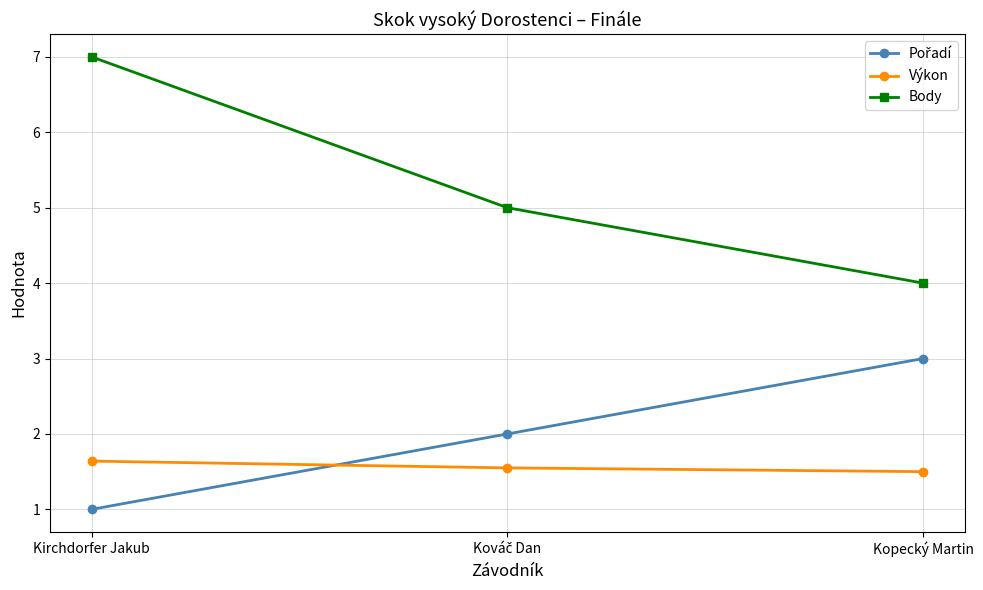

What is the total value across all series at Kirchdorfer Jakub?

9.6